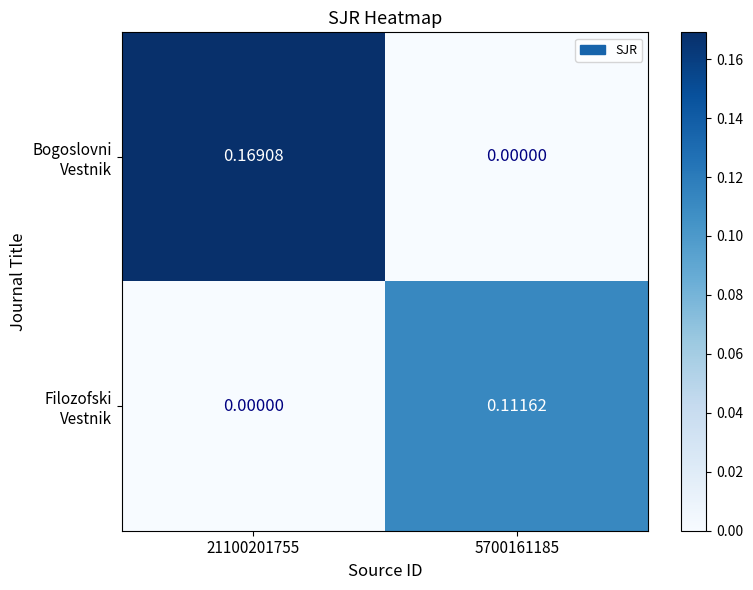

Which series has the largest total across all categories?

Bogoslovni Vestnik